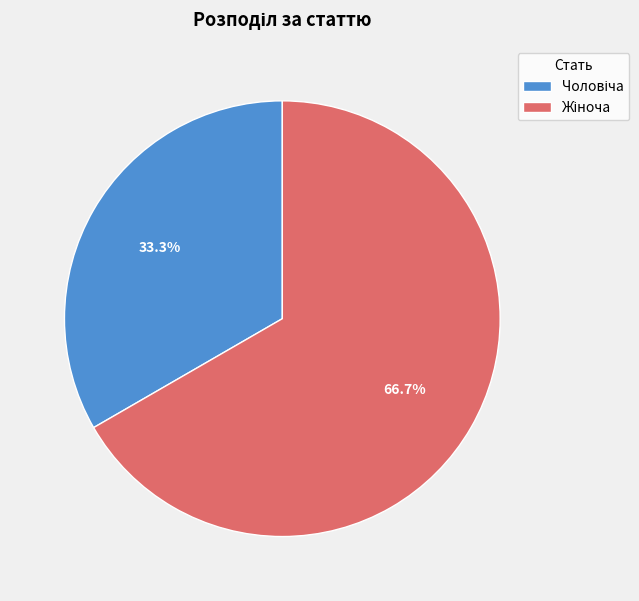

What percentage do Жіноча and Чоловіча together represent?

100.0%